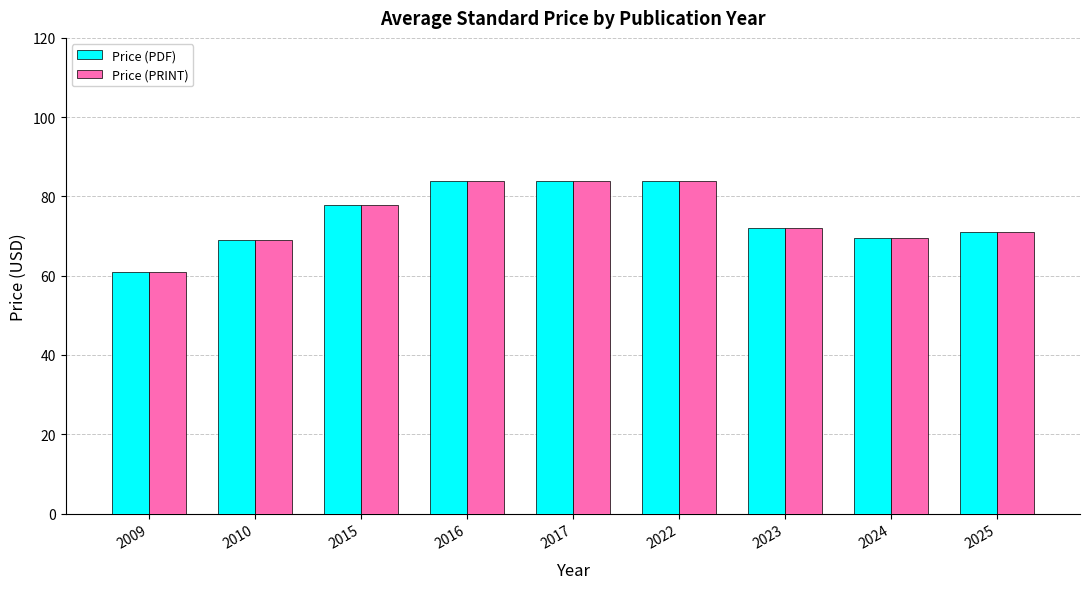

Reading right to left, what are all the values shown in this chart?

Price (PDF): 2025=71.0	2024=69.6	2023=72.0	2022=84.0	2017=84.0	2016=84.0	2015=77.8	2010=69.0	2009=61.0
Price (PRINT): 2025=71.0	2024=69.6	2023=72.0	2022=84.0	2017=84.0	2016=84.0	2015=77.8	2010=69.0	2009=61.0